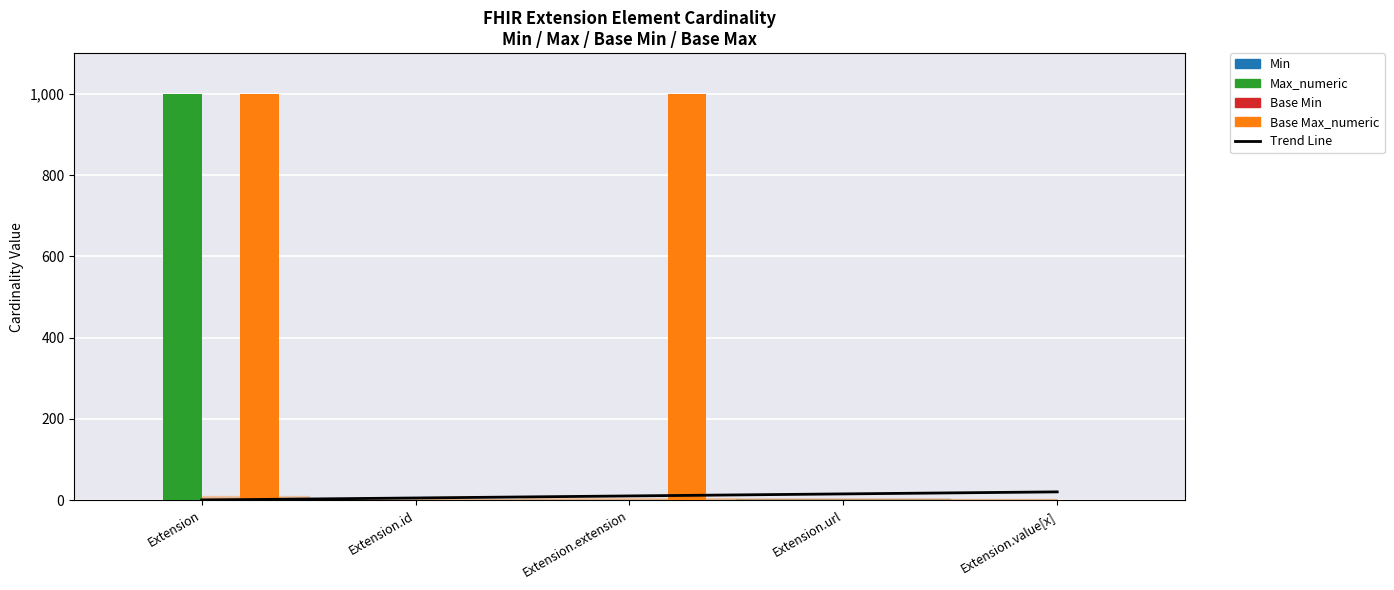

Which series changed the most between Extension and Extension.extension?

Max_numeric